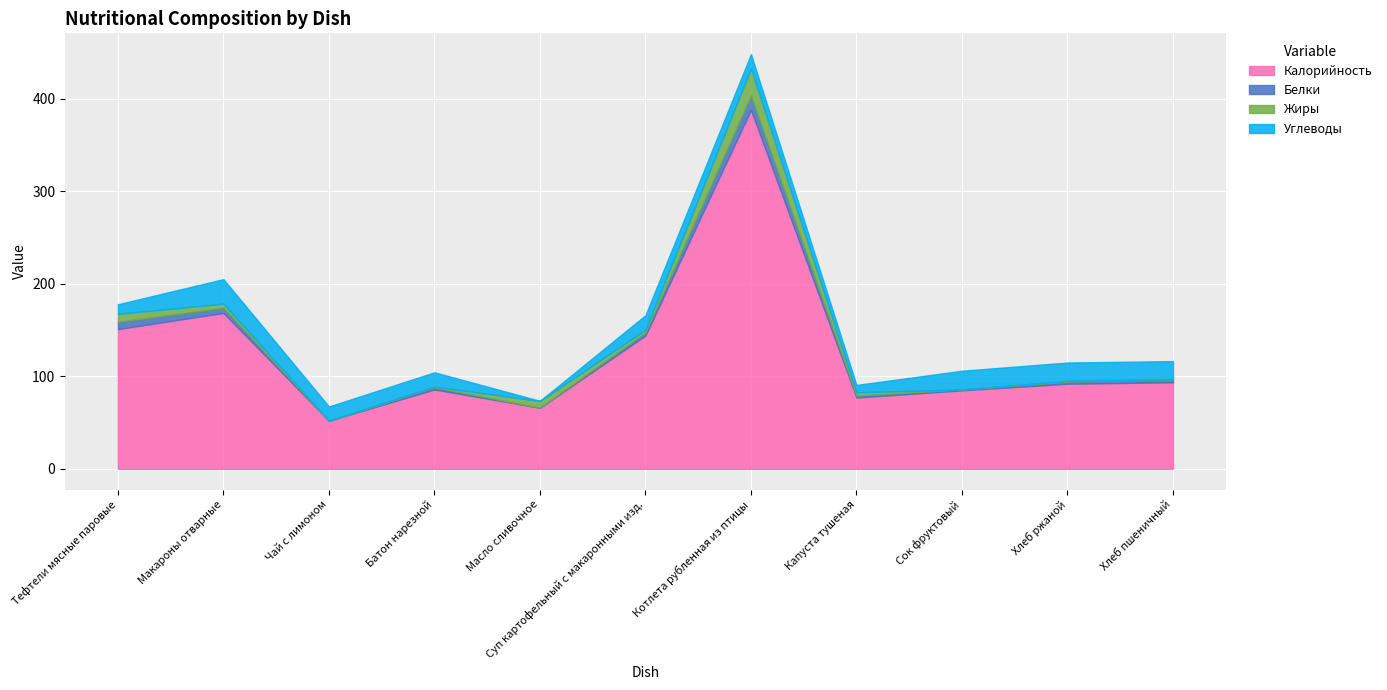

Read the Углеводы value at Капуста тушеная.

7.9